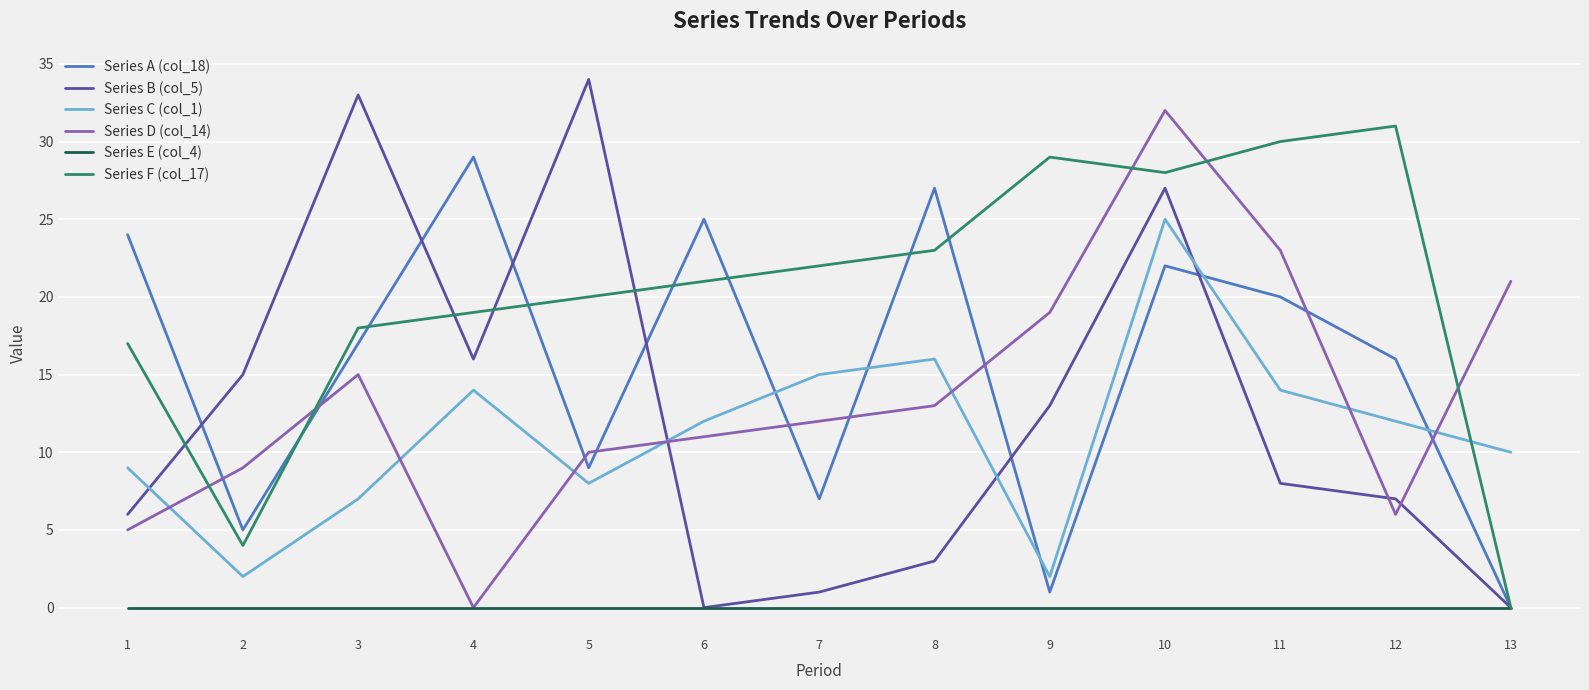

At how many categories does at least one series exceed 18?

12